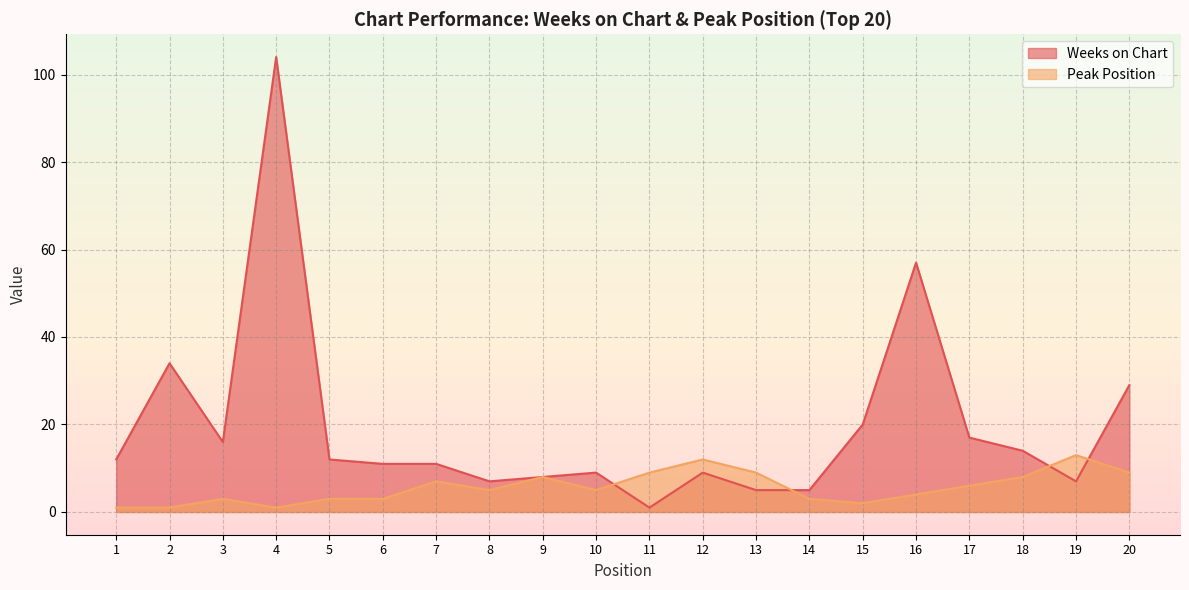

Is it true that Peak Position equals 7 at 8?

False